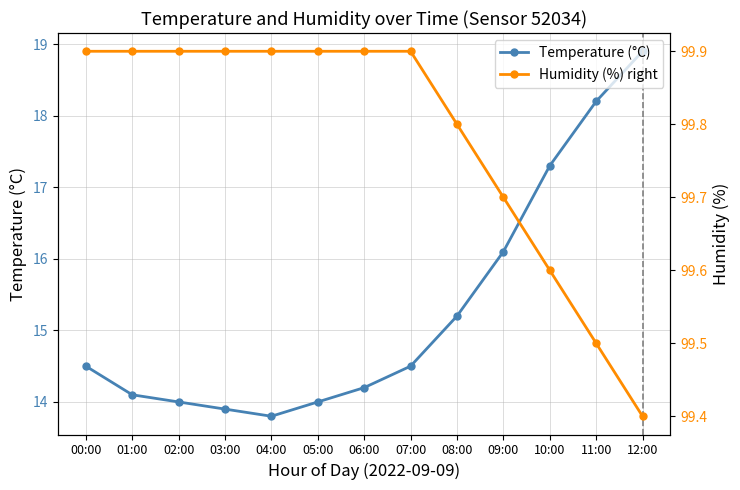

Reading right to left, transcribe all the data shown in this chart.

Temperature (°C): 18.9	18.2	17.3	16.1	15.2	14.5	14.2	14.0	13.8	13.9	14.0	14.1	14.5
Humidity (%) right: 99.4	99.5	99.6	99.7	99.8	99.9	99.9	99.9	99.9	99.9	99.9	99.9	99.9